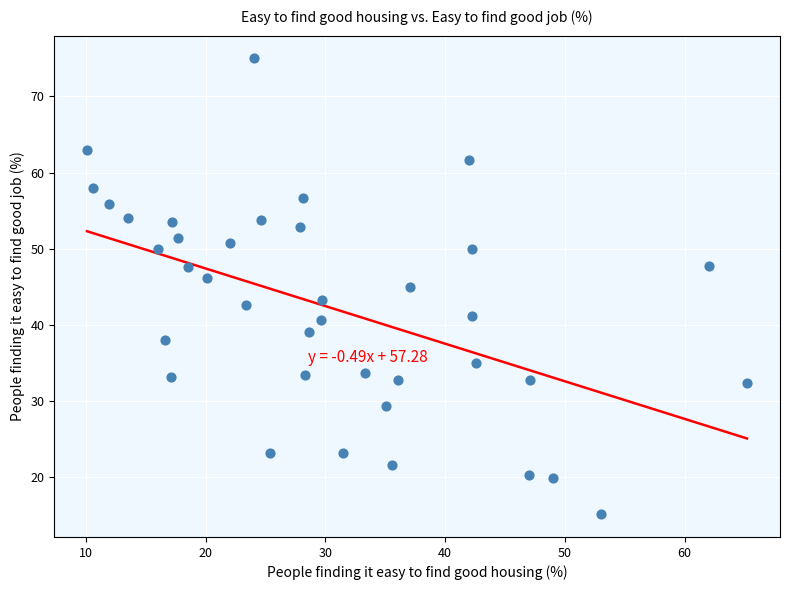

What is the range of X values (max minus min)?

55.1